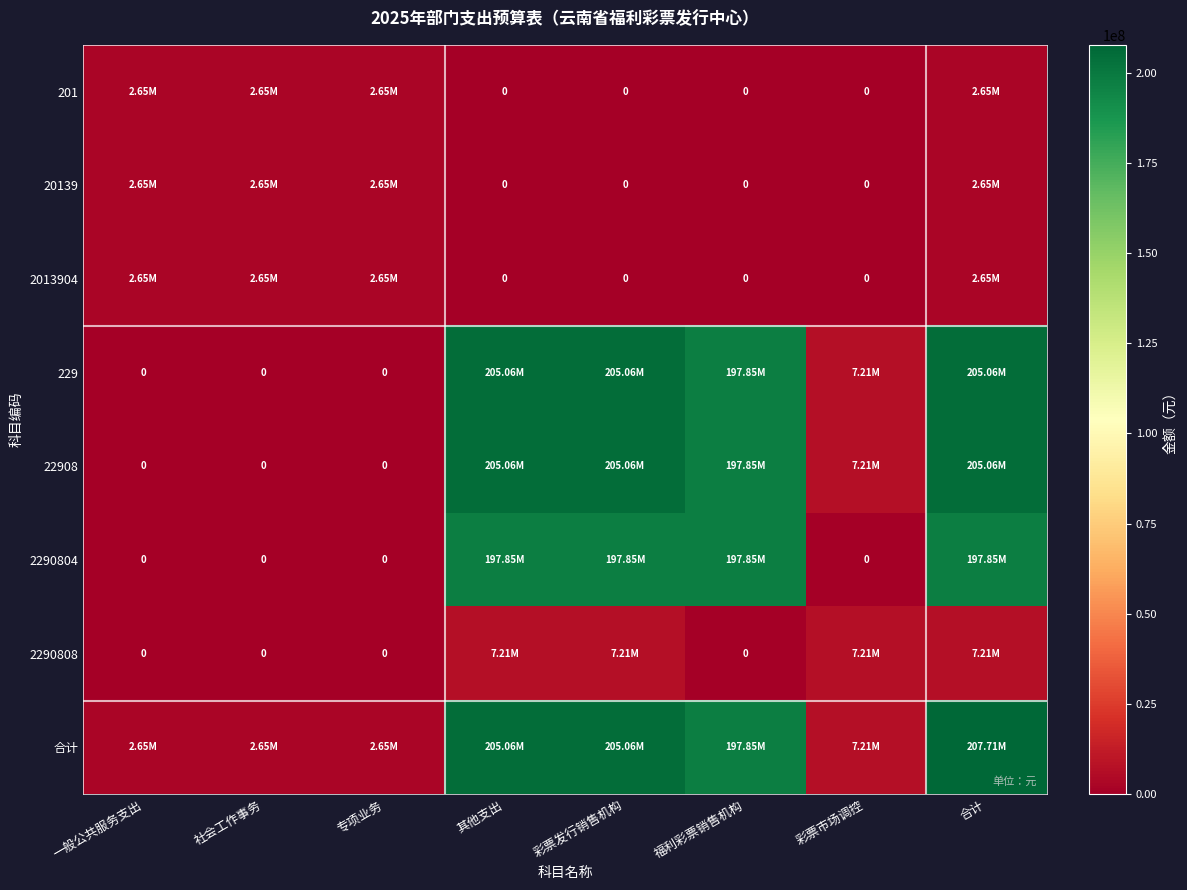

List the labels in order of 2013904 value, largest first.

一般公共服务支出, 社会工作事务, 专项业务, 合计, 其他支出, 彩票发行销售机构, 福利彩票销售机构, 彩票市场调控